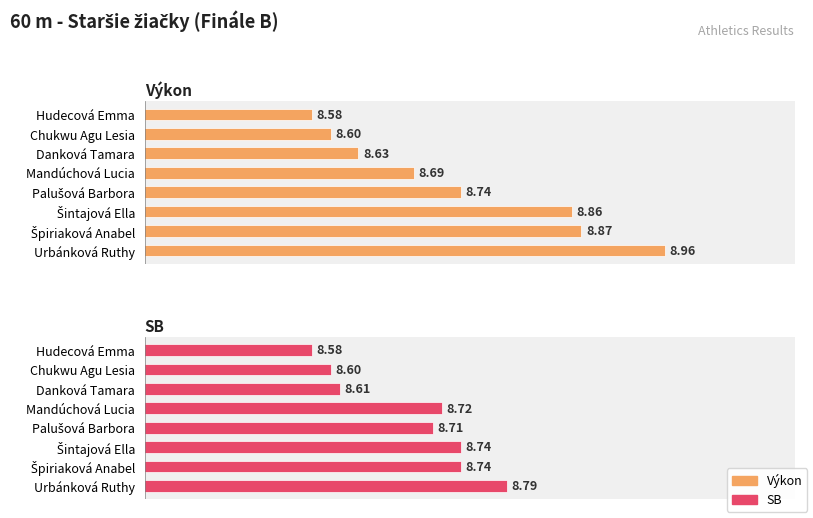

What is the value of the SB bar at the 3rd from the left?

8.6